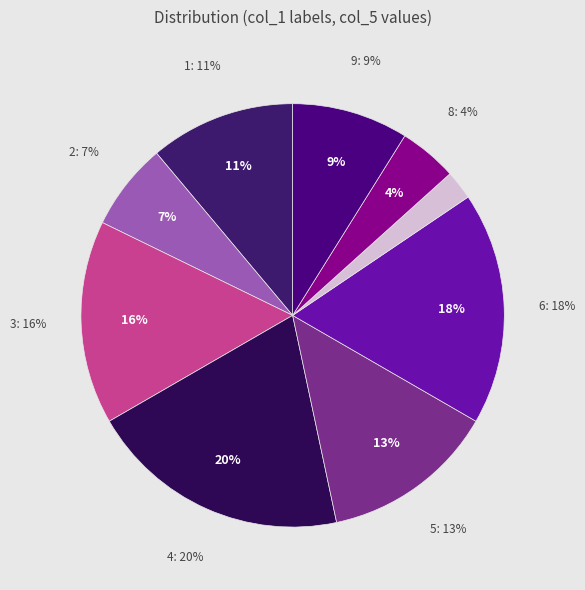

Which slice is the smallest?

7